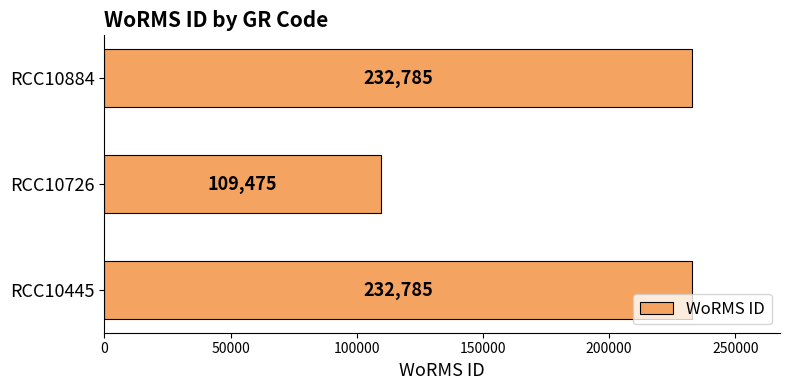

How many series are shown in this chart?

1